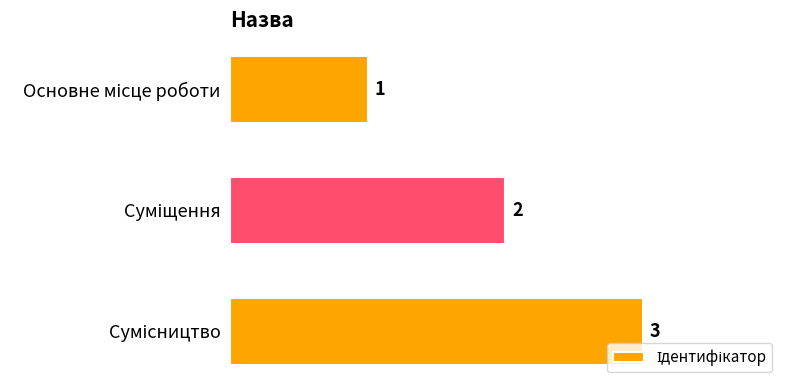

What is the sum of all values?

6